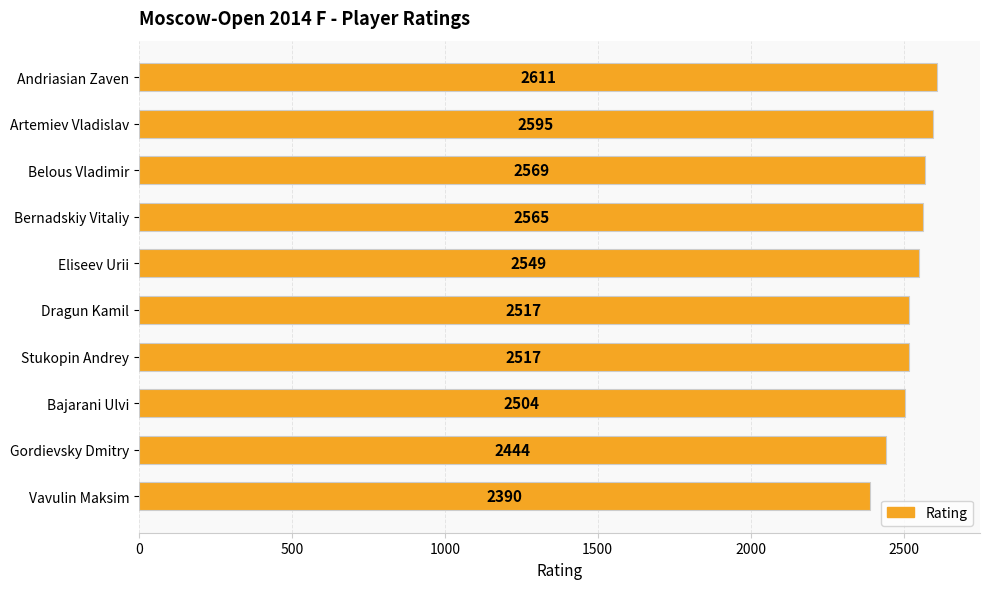

How many bars are there in total?

10